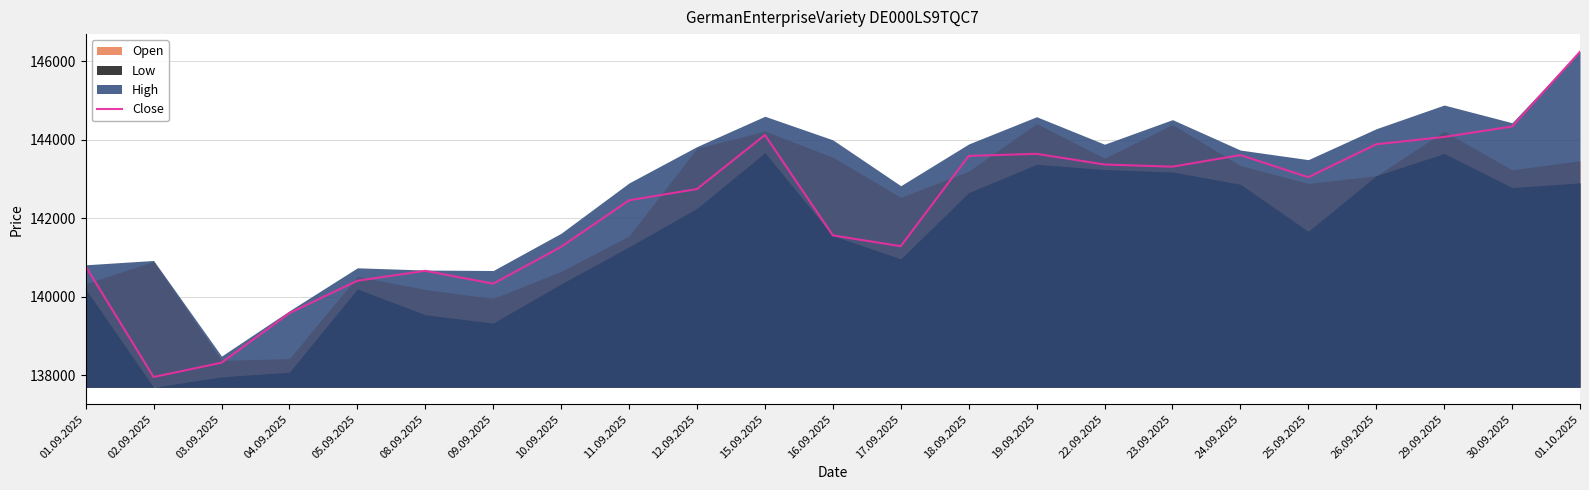

Which category has the lowest value in the Close series?

02.09.2025